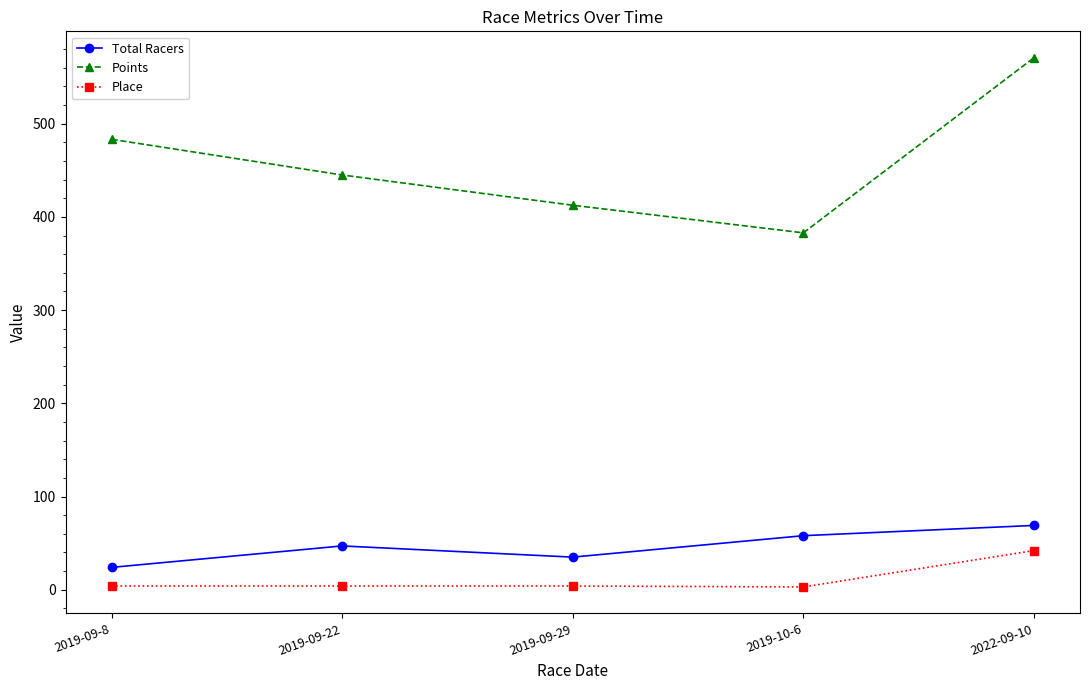

The Points series shows 599.8 at 2019-09-29. True or false?

False